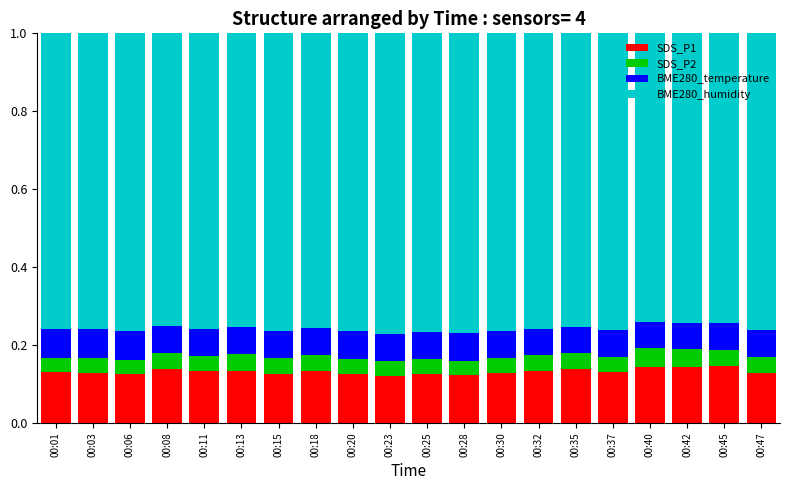

What is the total value across all series at 00:18?

1.0